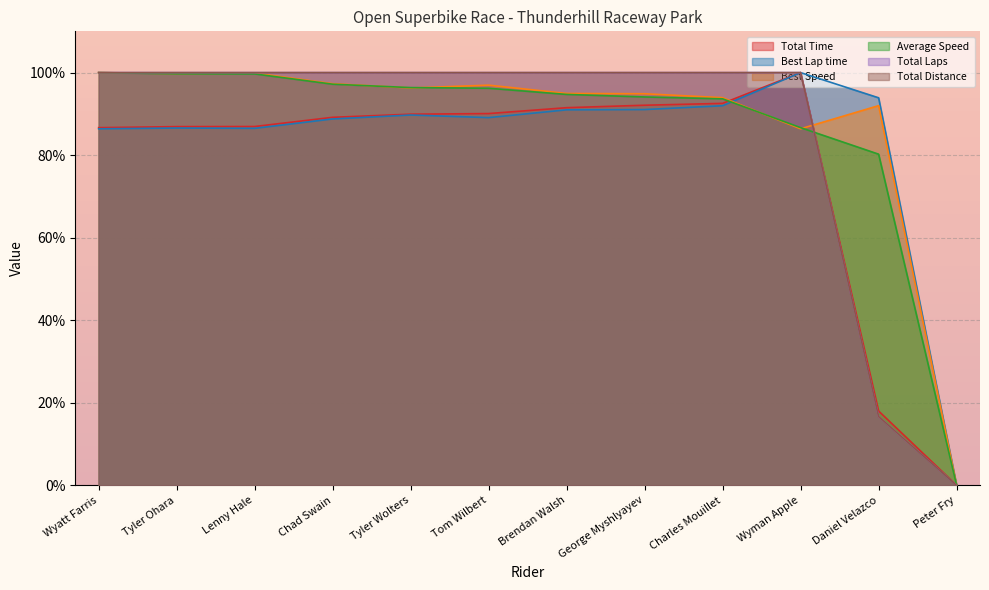

At which category is the sum across all series the highest?

Wyatt Farris